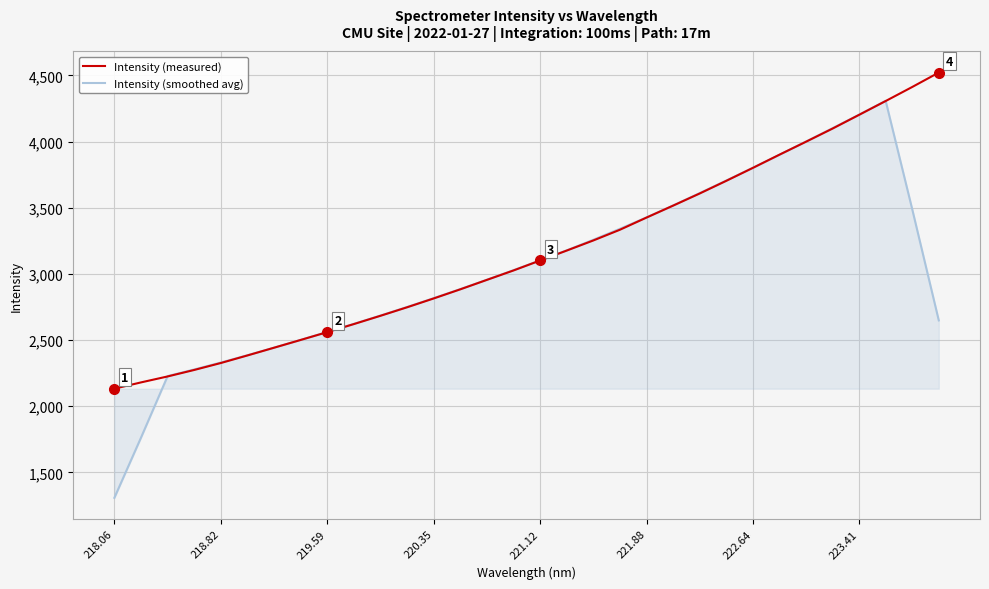

Which series has the widest spread of values?

Intensity (smoothed avg)